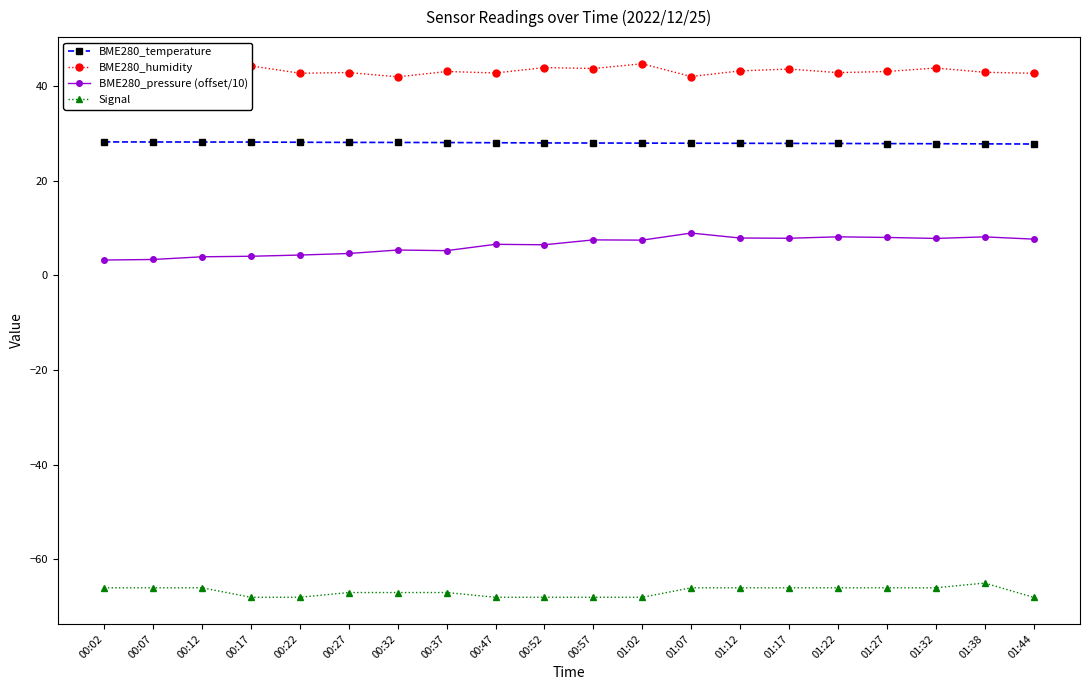

The BME280_temperature series shows 42.3 at 00:52. True or false?

False